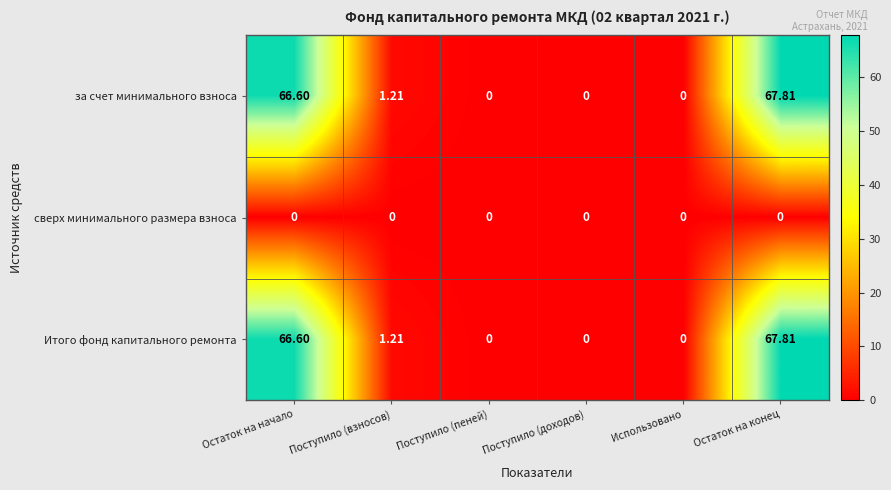

At which category is the sum across all series the highest?

Остаток на конец